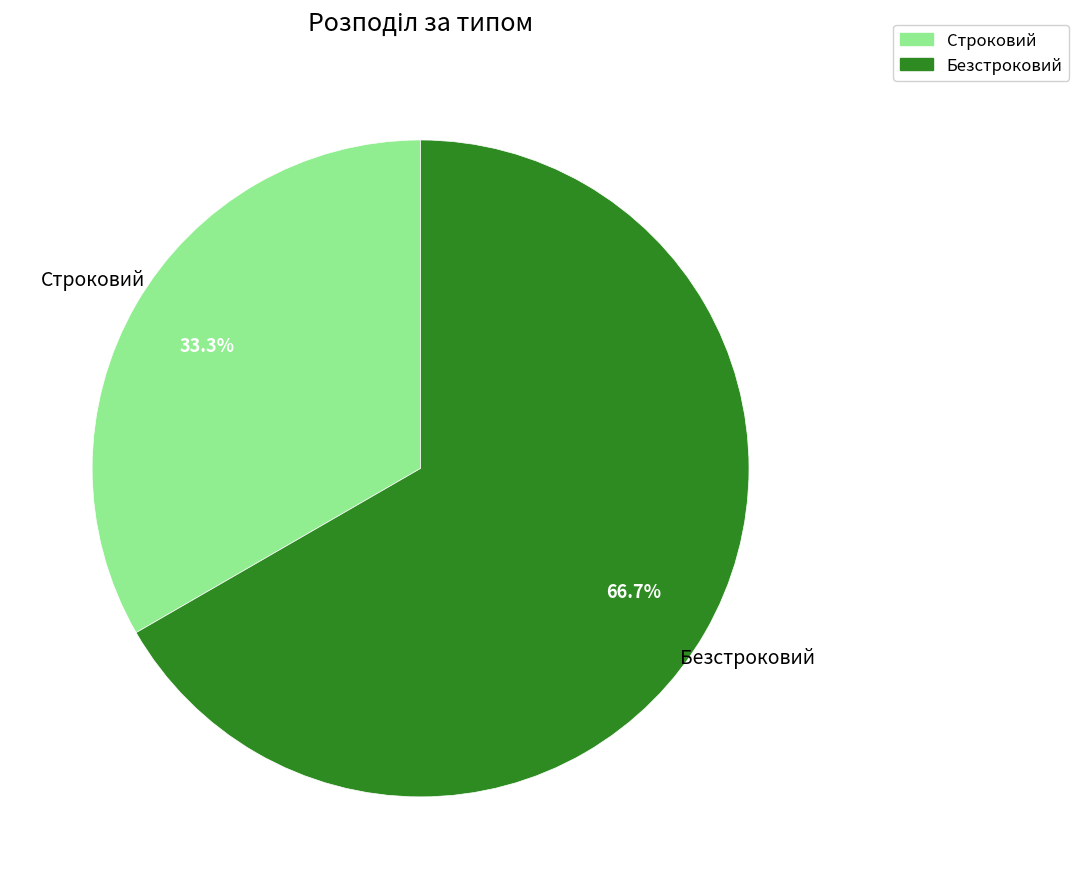

Which slice is the largest?

Безстроковий